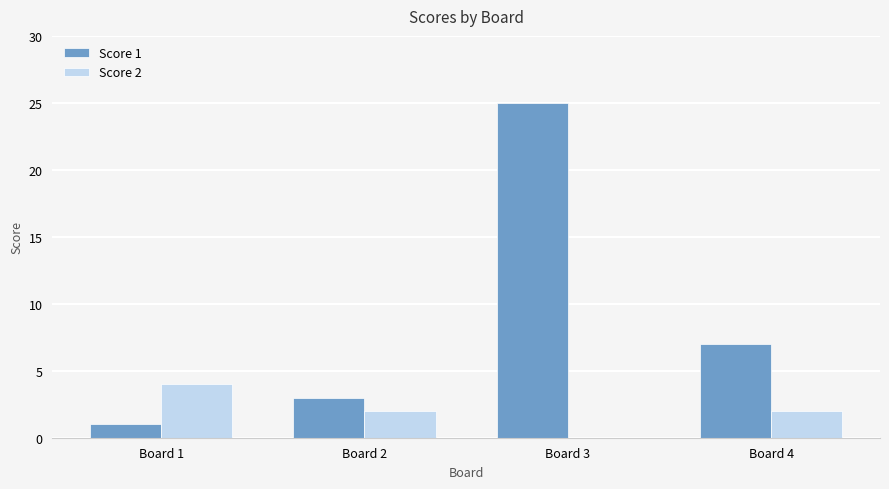

Which series changed the most between Board 1 and Board 3?

Score 1